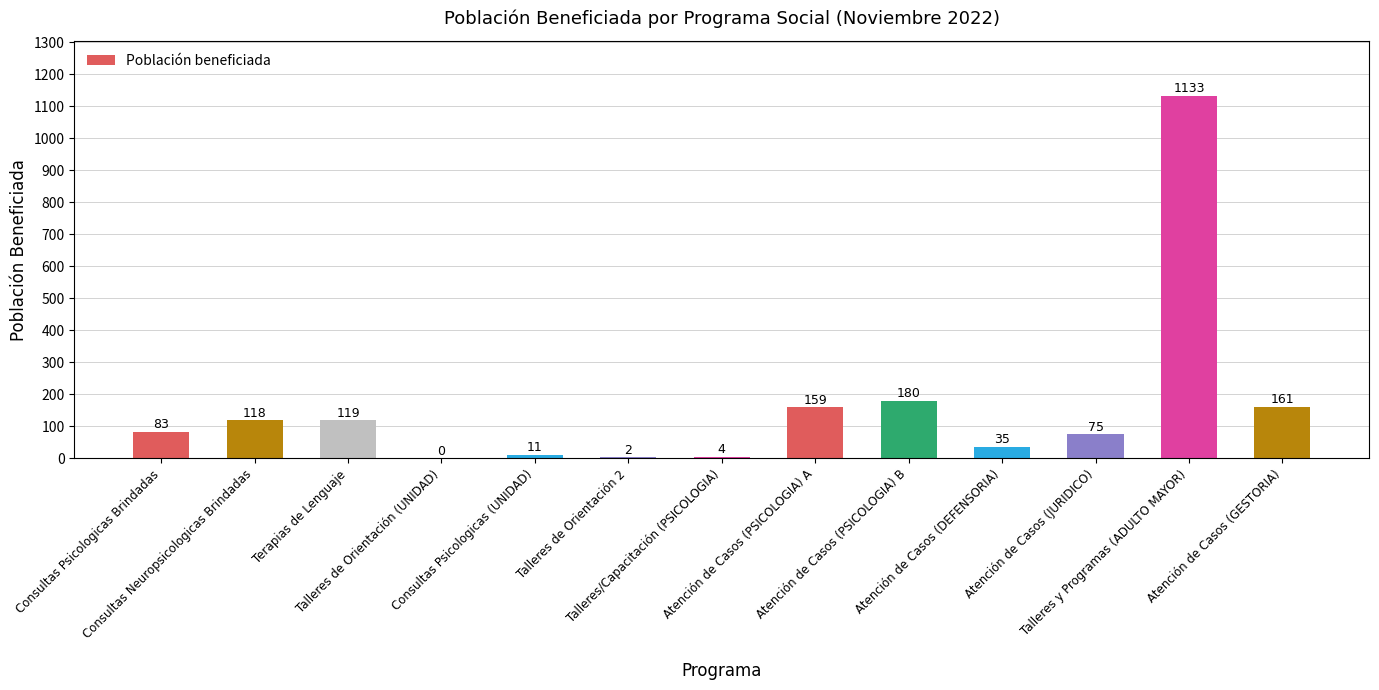

What is the change in value from Consultas Psicologicas Brindadas to Talleres de Orientación 2?

-81